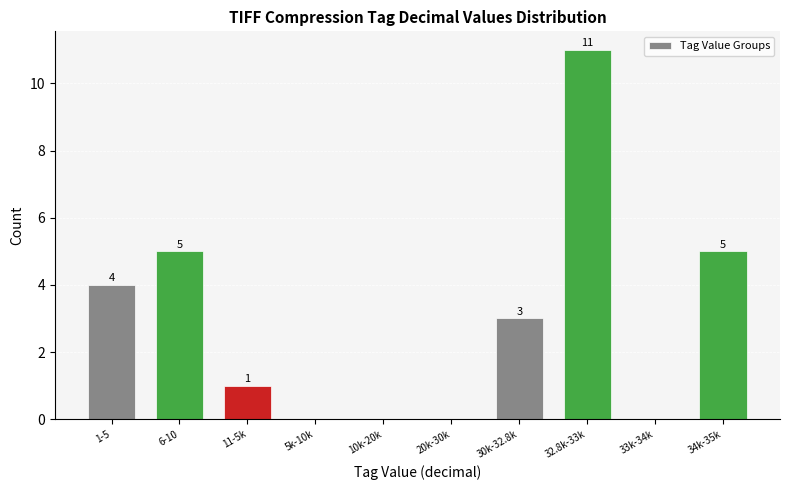

Reading left to right, what are all the values shown in this chart?

1-5=4	6-10=5	11-5k=1	5k-10k=0	10k-20k=0	20k-30k=0	30k-32.8k=3	32.8k-33k=11	33k-34k=0	34k-35k=5